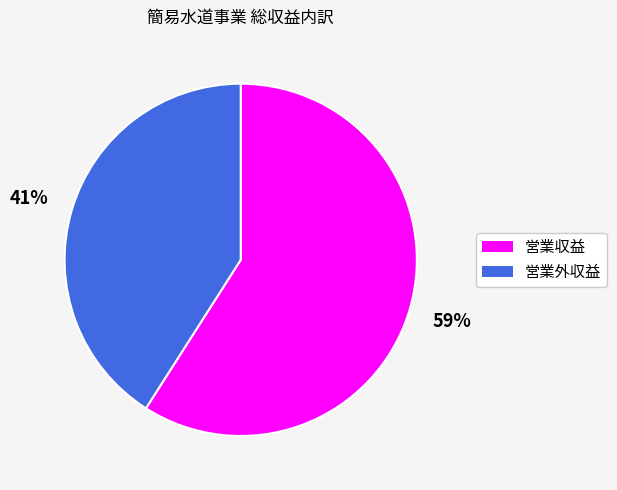

What is the smallest slice in the pie chart?

営業外収益